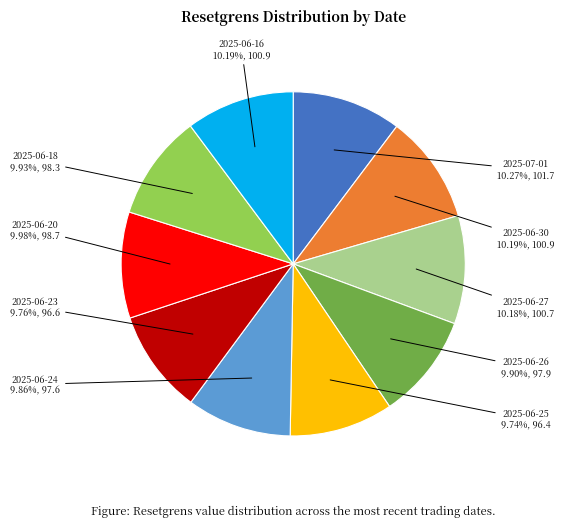

What percentage do 2025-06-30 and 2025-06-27 together represent?

20.4%